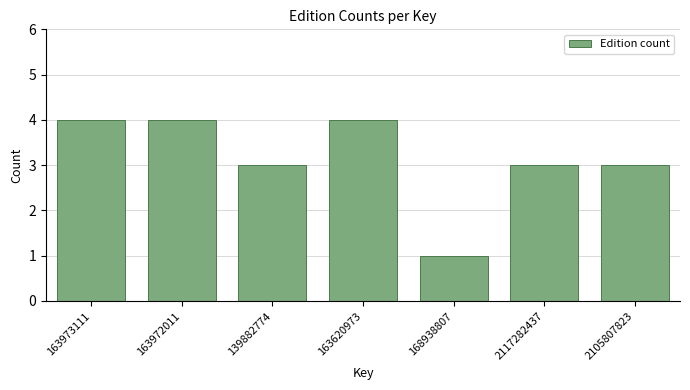

Reading left to right, what are all the values shown in this chart?

4	4	3	4	1	3	3